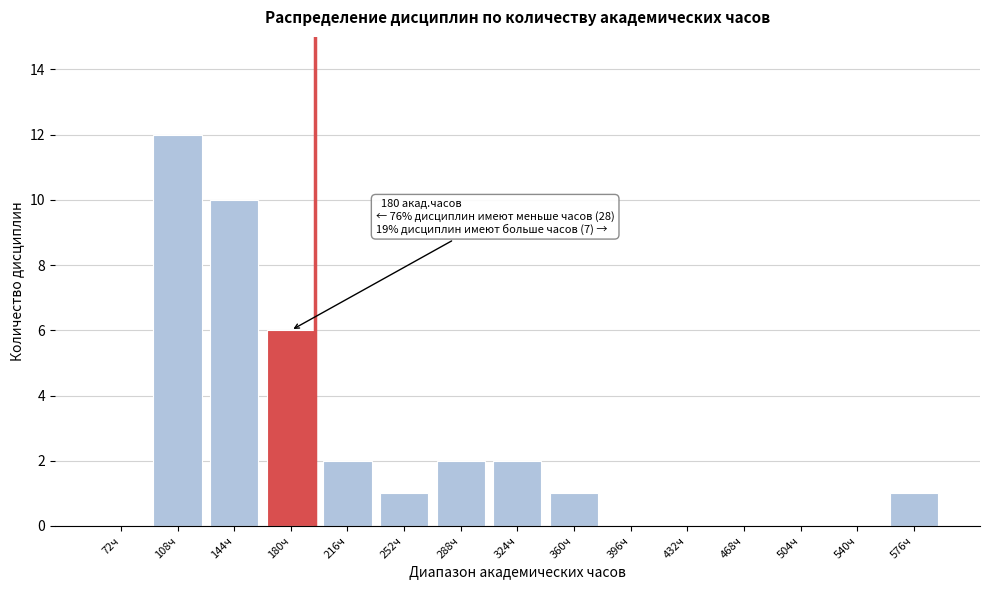

Reading right to left, what are all the values shown in this chart?

576ч=1	540ч=0	504ч=0	468ч=0	432ч=0	396ч=0	360ч=1	324ч=2	288ч=2	252ч=1	216ч=2	180ч=6	144ч=10	108ч=12	72ч=0